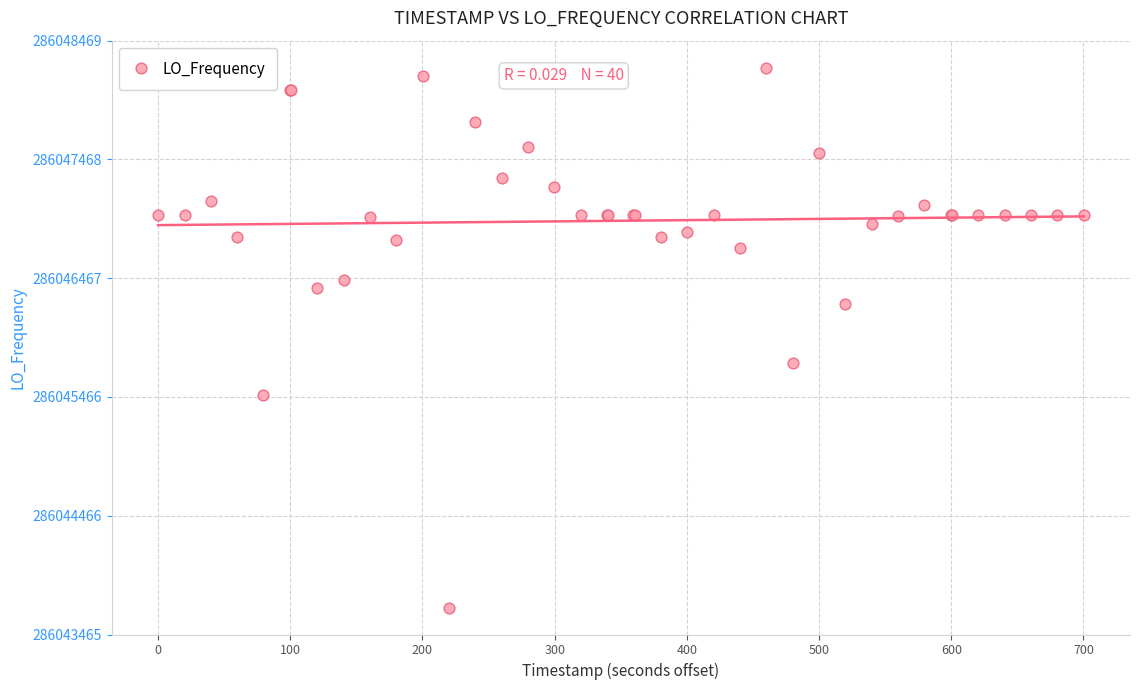

What Y value in the scatter plot is closest to 286045966?

286045750.0